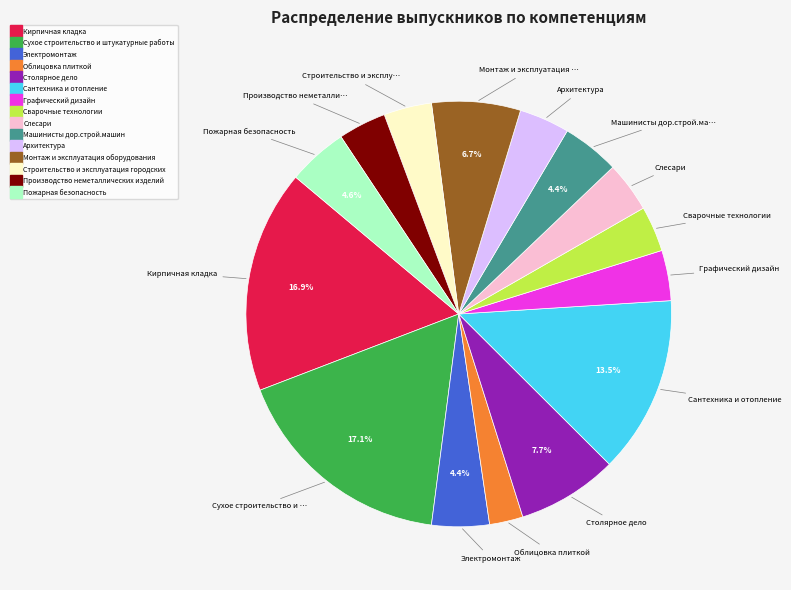

Which category has the smallest portion of the pie?

Облицовка плиткой